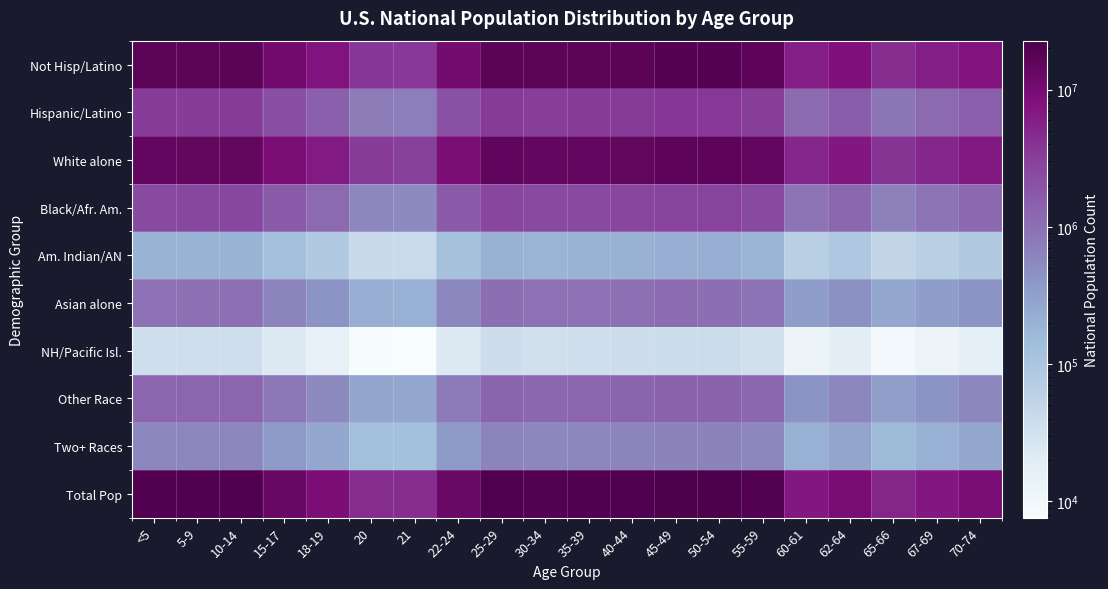

Which series has the largest total across all categories?

Total Pop